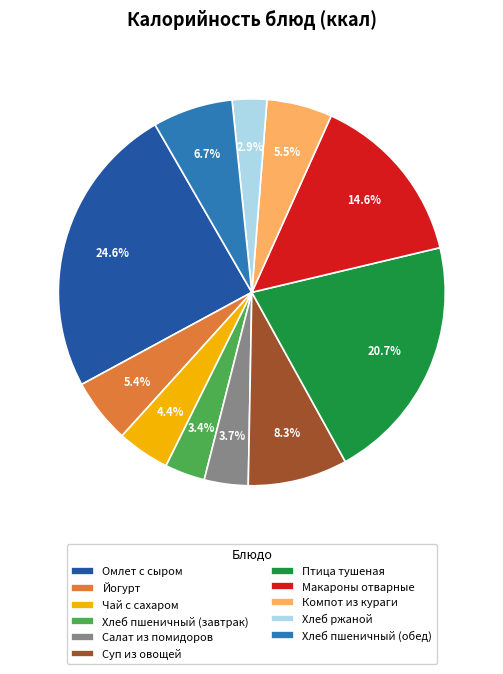

To the nearest percent, what percentage of the pie is Йогурт?

5%